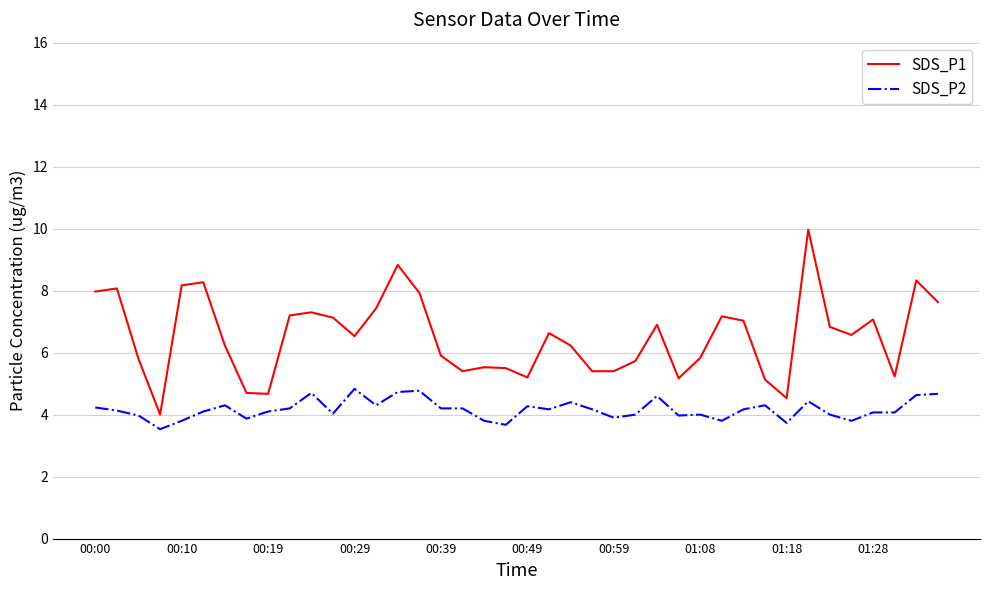

True or false: SDS_P1 has more than 0 points higher than both neighbors.

True